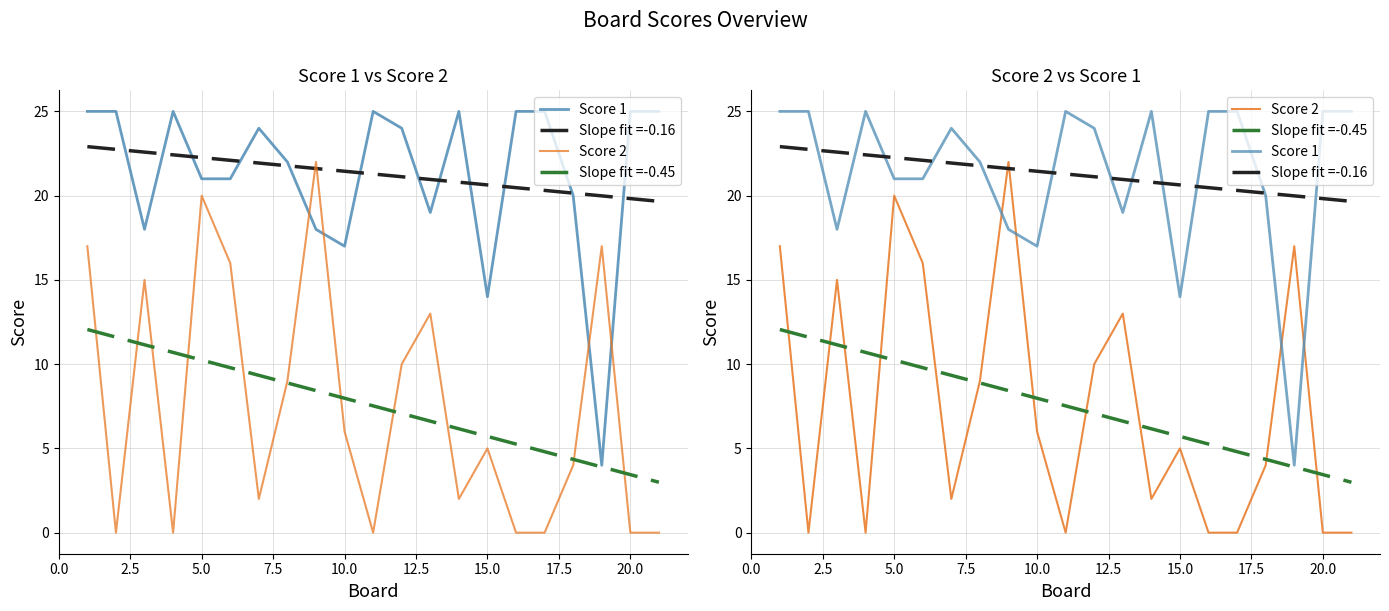

True or false: Score 1 has a value of 2 at 18.

False